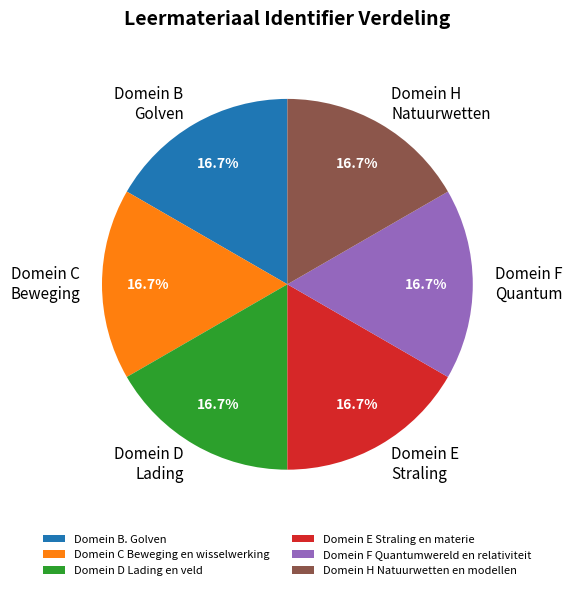

Is Domein B Golven the majority of the pie?

No